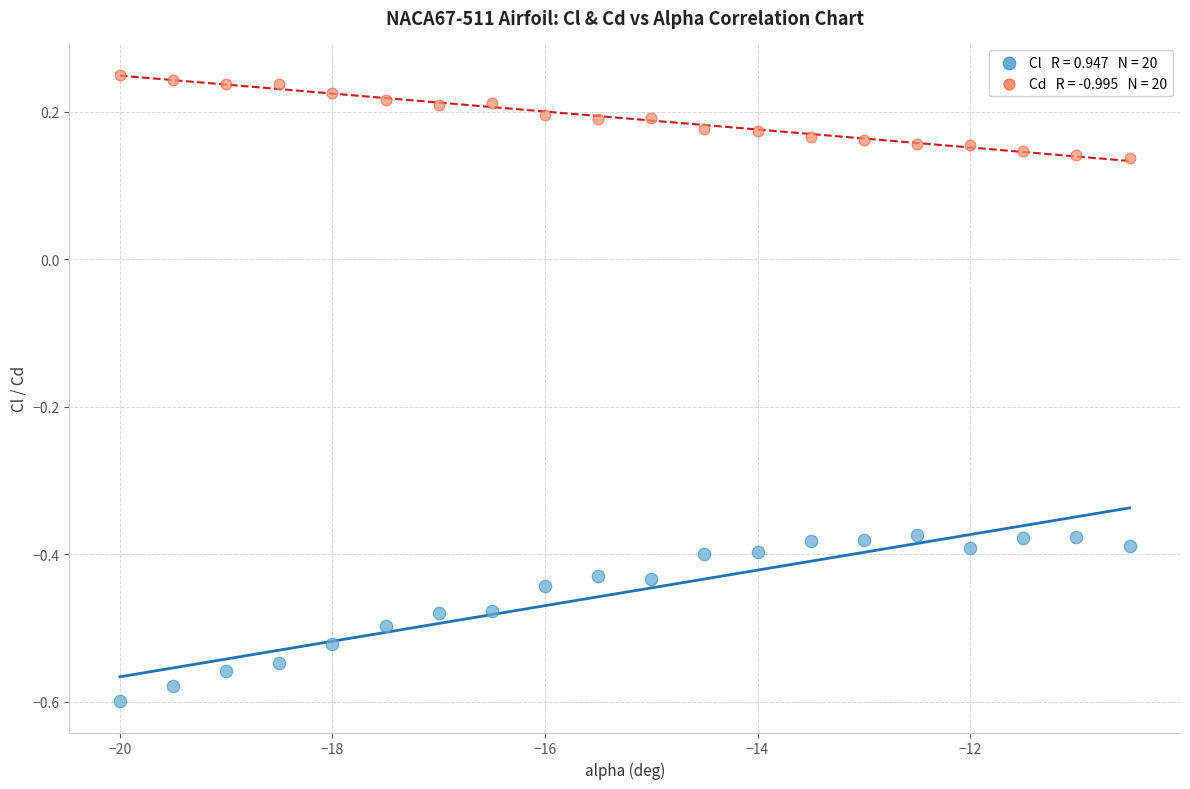

Across all data points, what is the range of X values (max minus min)?

9.5